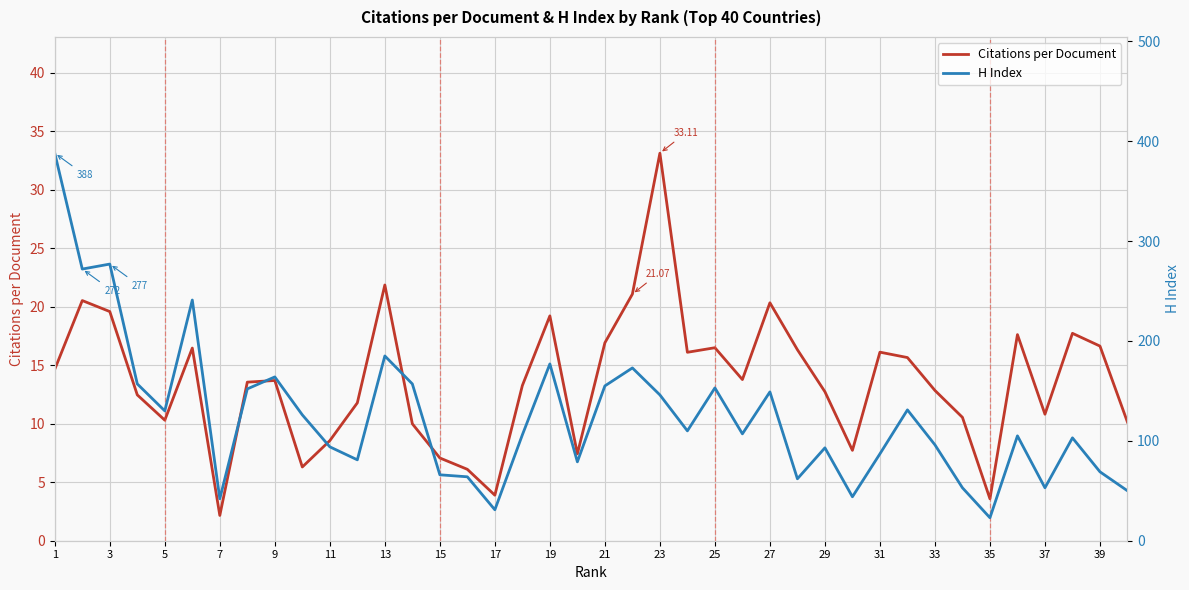

The H Index series shows 80.7 at 33. True or false?

False